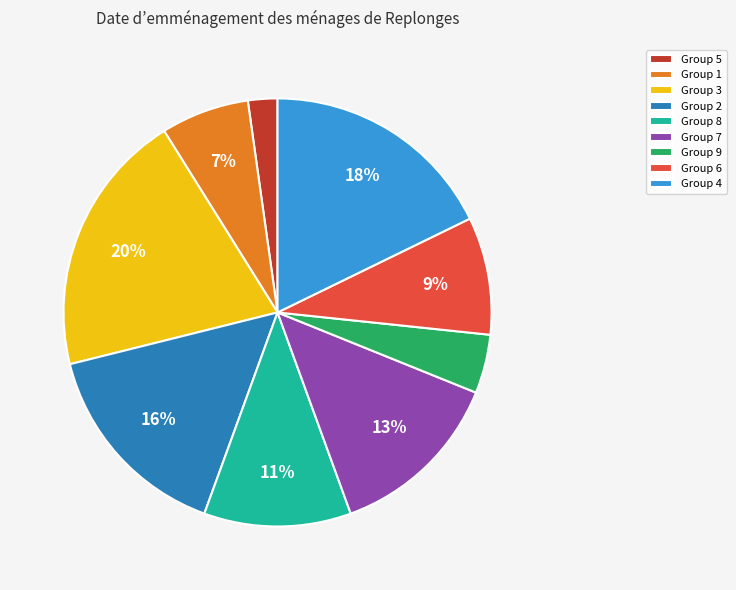

To the nearest percent, what is the difference between the largest and smallest slice percentages?

18%